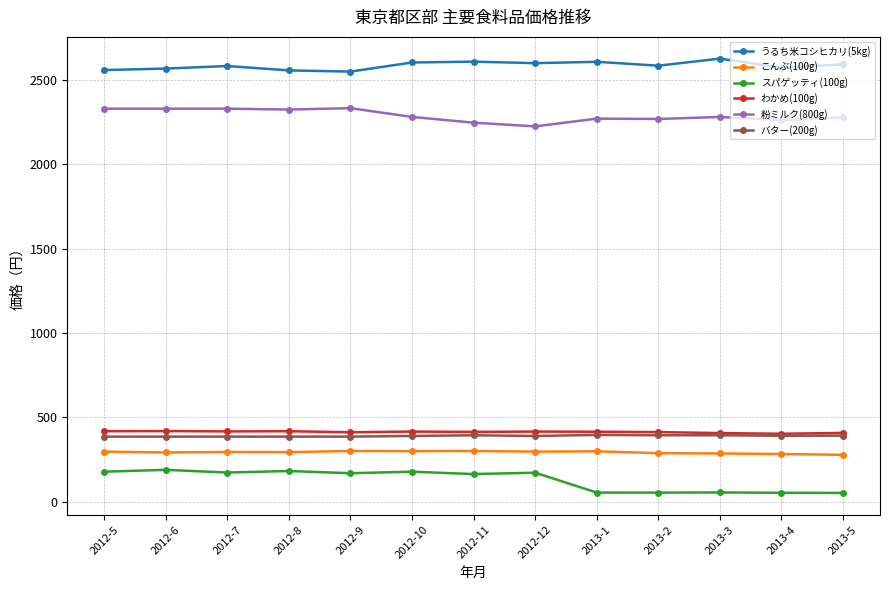

What position from the left is 2012-12?

8